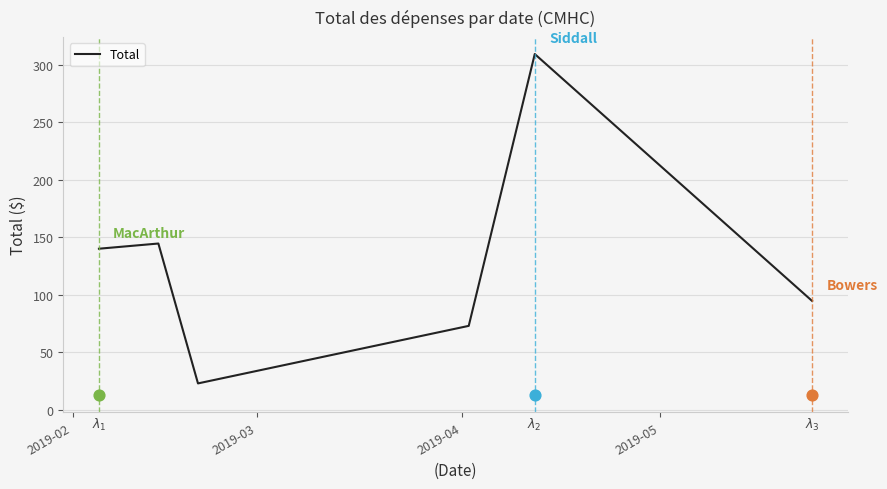

What is the lowest value of the Total series?

22.9